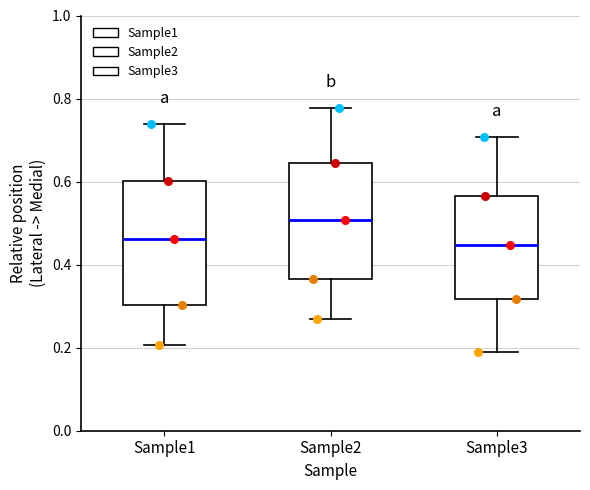

Which box has the highest median line?

Sample2